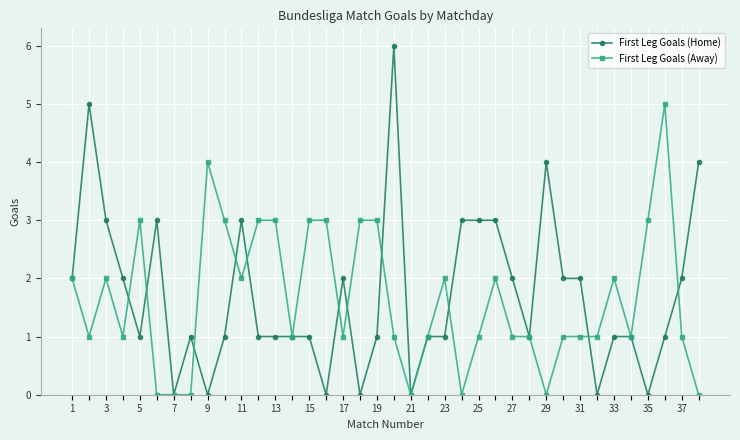

Count the First Leg Goals (Home) values in the range 1 to 3.

27